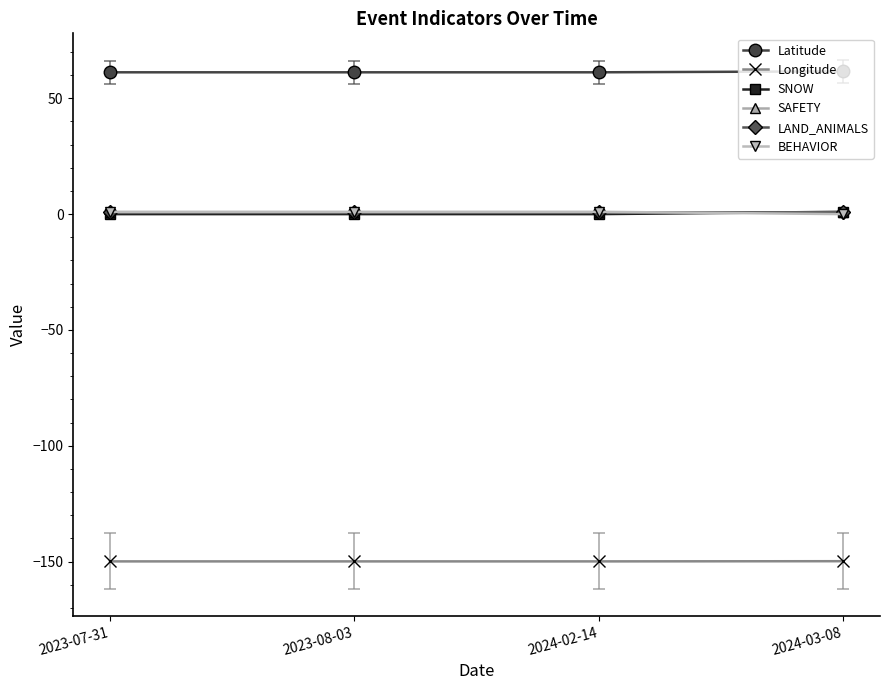

Reading right to left, transcribe all the data shown in this chart.

Latitude: 61.6	61.2	61.2	61.2
Longitude: -149.8	-149.9	-149.9	-149.9
SNOW: 1.0	0.0	0.0	0.0
SAFETY: 1.0	1.0	1.0	1.0
LAND_ANIMALS: 1.0	1.0	1.0	1.0
BEHAVIOR: 0.0	1.0	1.0	1.0